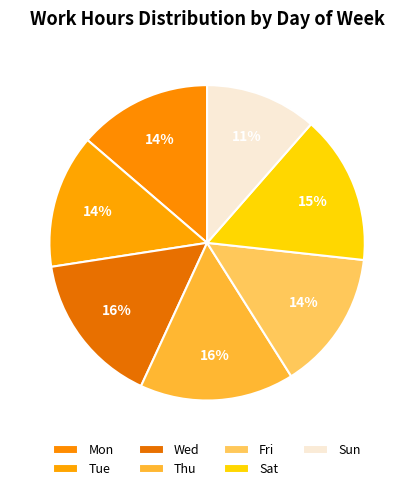

How many segments does this pie chart have?

7